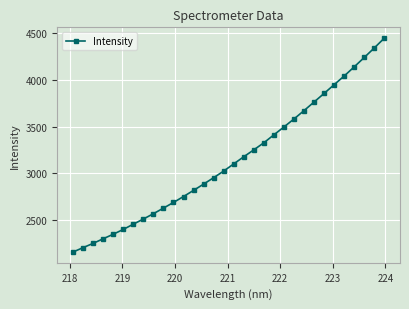

What is the maximum value shown in the chart?

4449.5